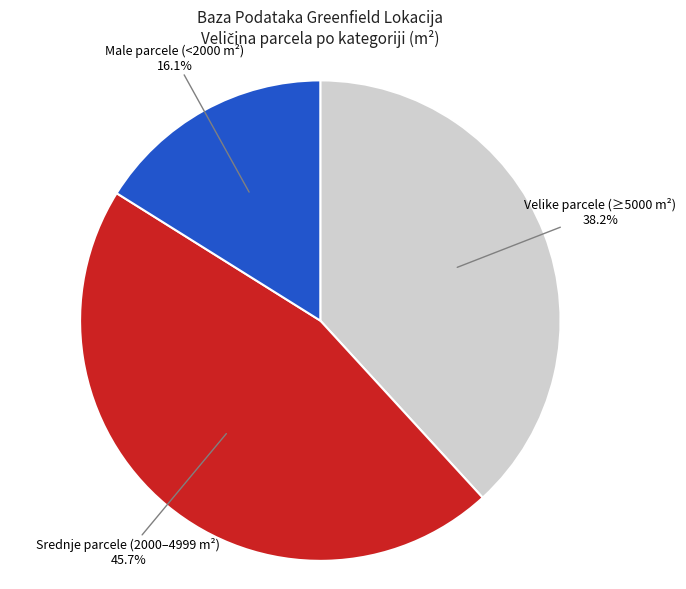

Rank the categories by value from highest to lowest.

Srednje parcele (2000–4999 m²), Velike parcele (≥5000 m²), Male parcele (<2000 m²)